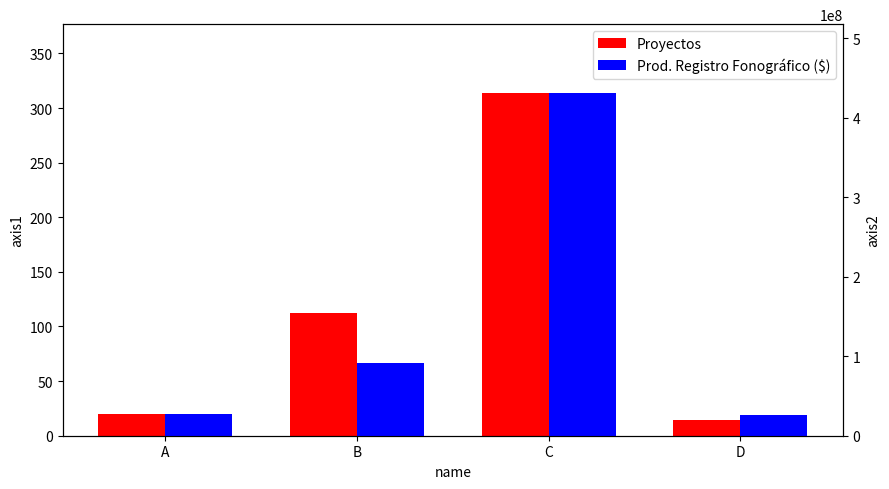

What is the difference between the second highest and minimum values in the Proyectos series?

98